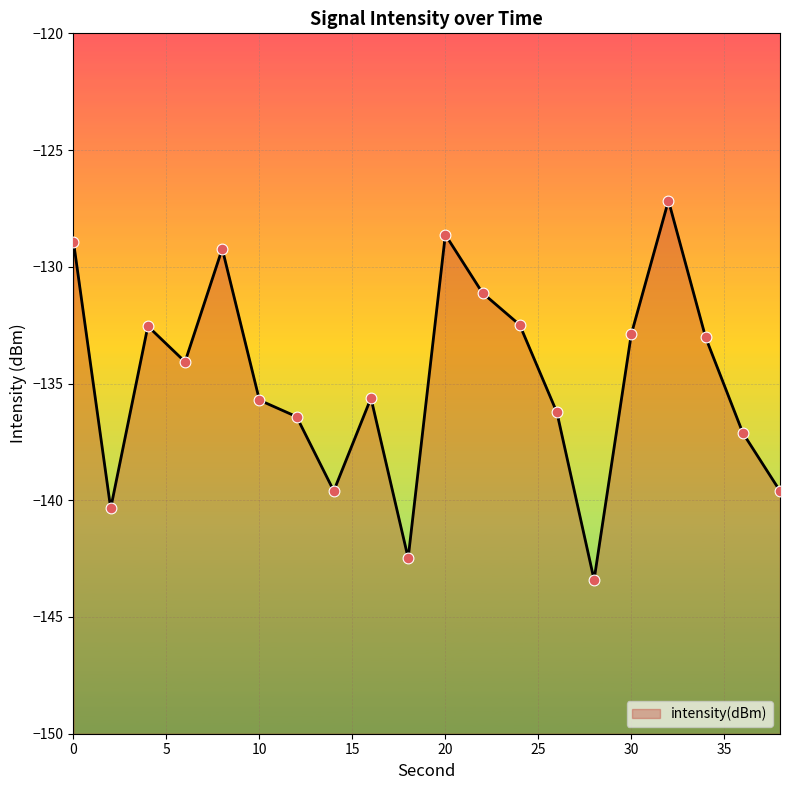

What is the change in value from 4 to 30?

-0.3